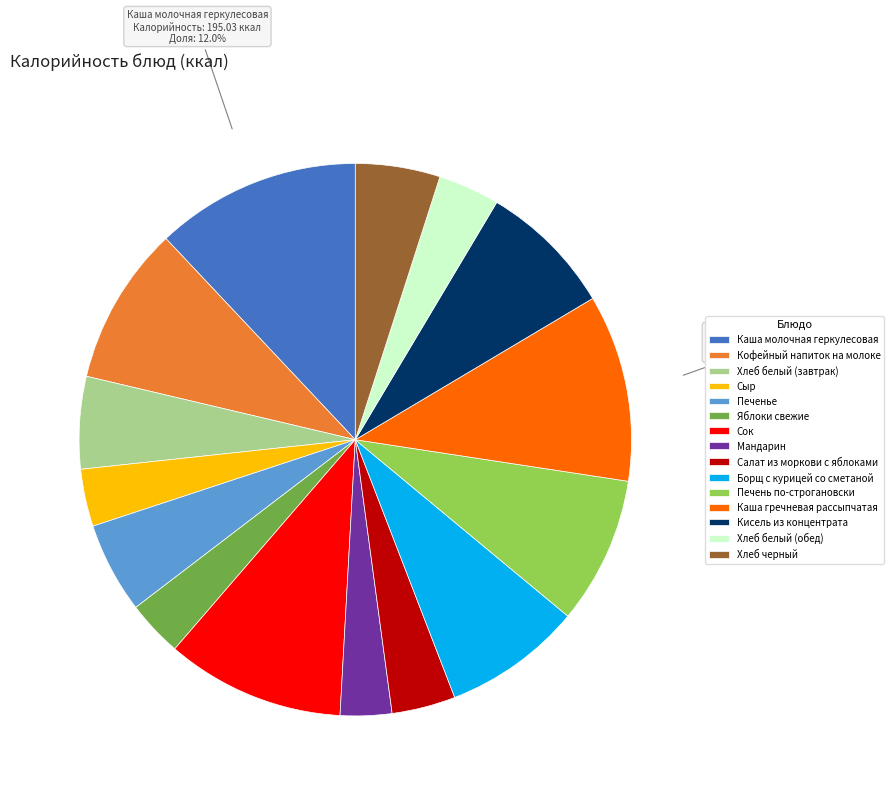

Is there a majority slice in this chart?

No